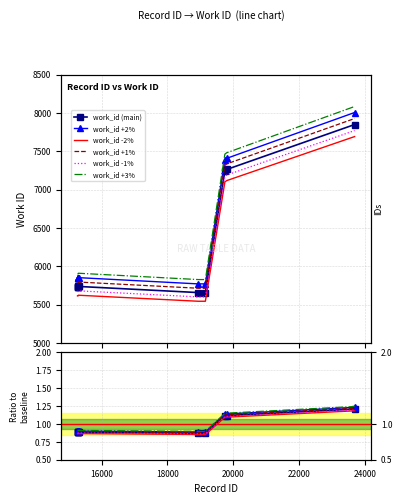

True or false: the data shows 1.4 at 15279.

False